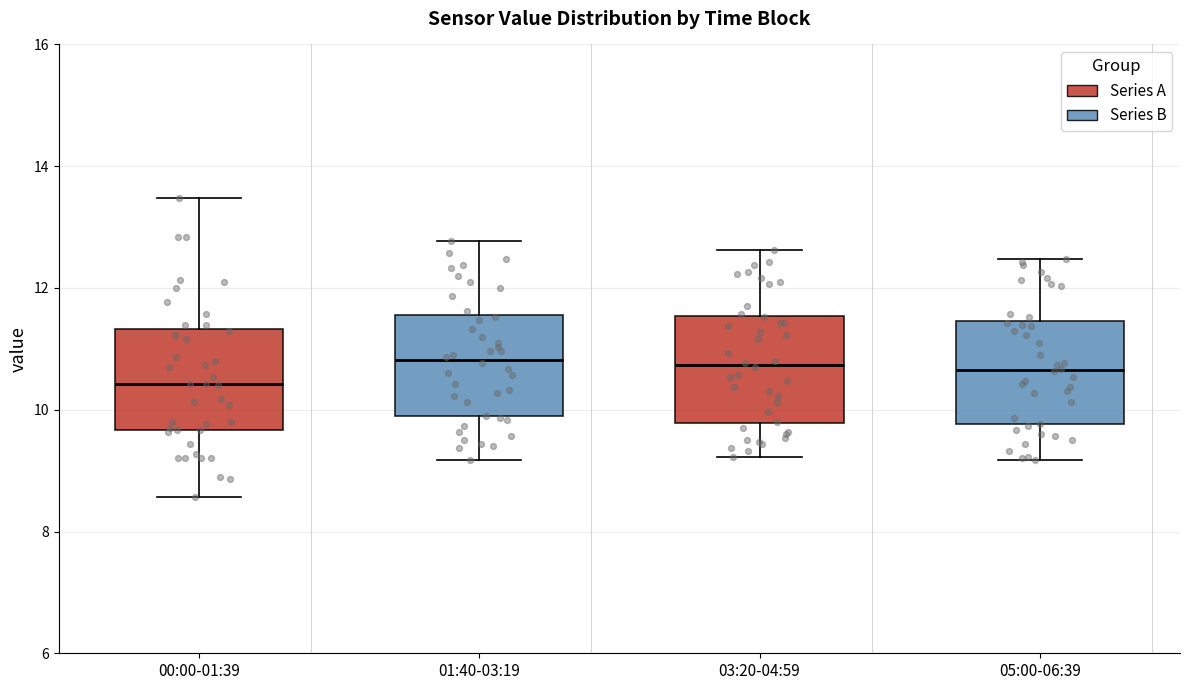

Where does the median line of the box for 01:40-03:19 sit on the y-axis? The values are not printed on the chart, so give them approximately, as read against the axis.

10.8